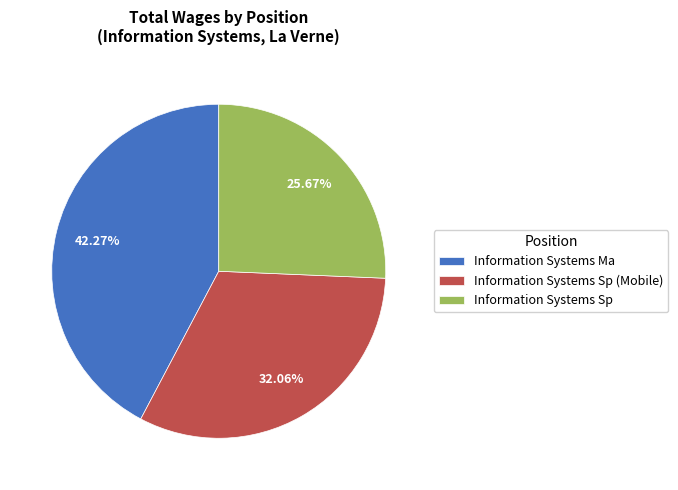

To the nearest percent, what is the difference between the Information Systems Ma and Information Systems Sp (Mobile) slice percentages?

10%